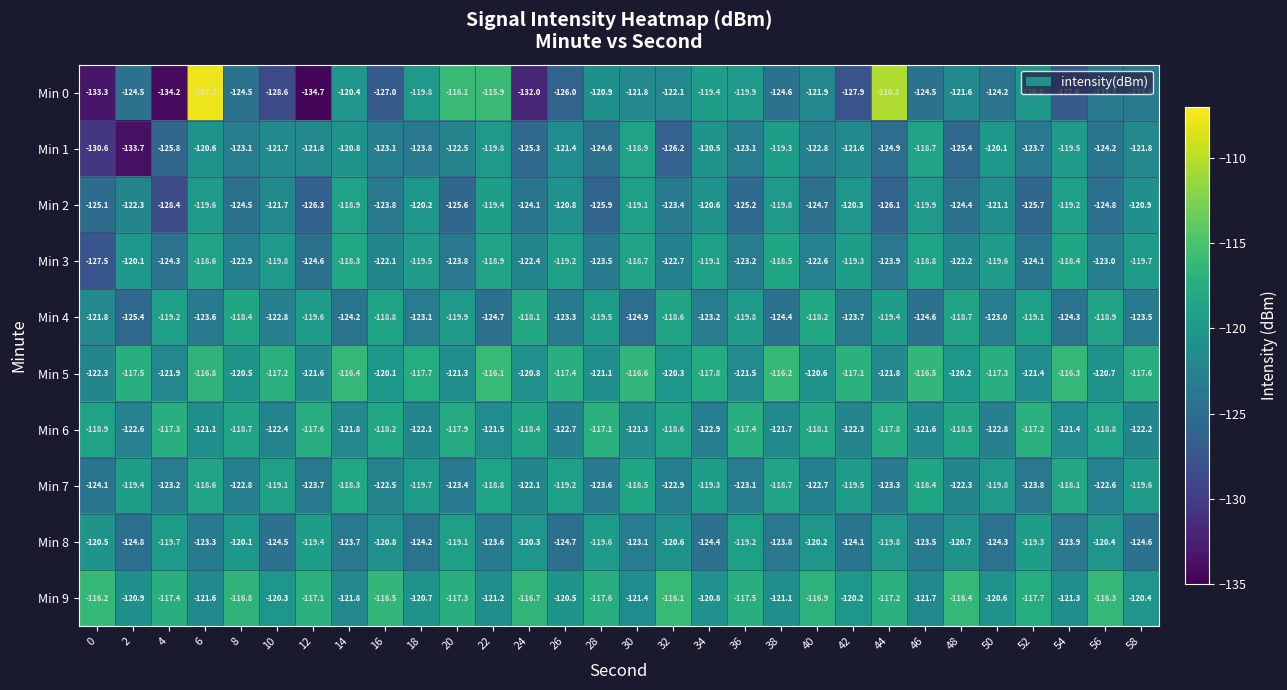

How many data points does each series have?

30